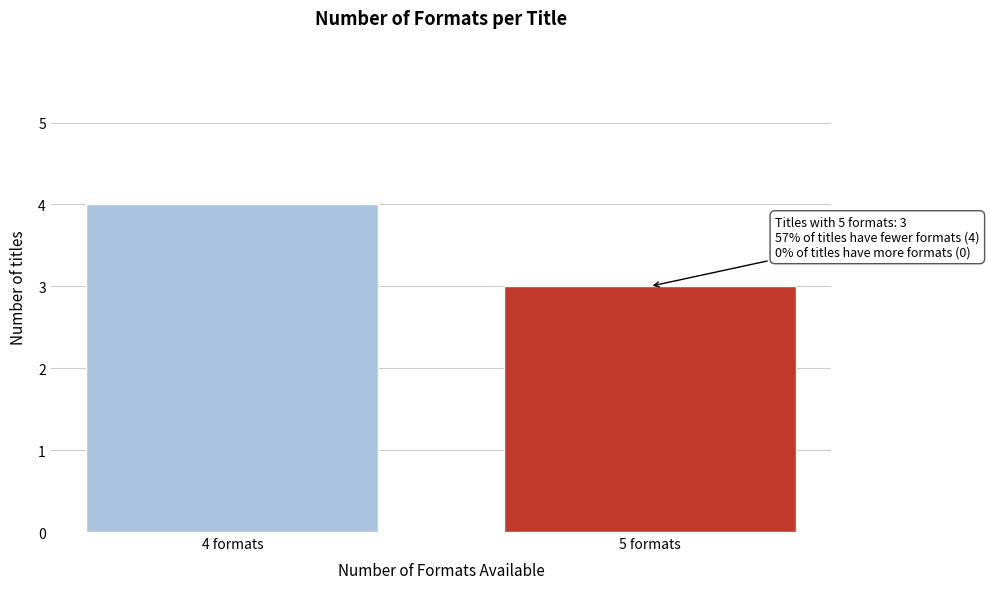

Reading right to left, extract all data points from this chart.

3	4